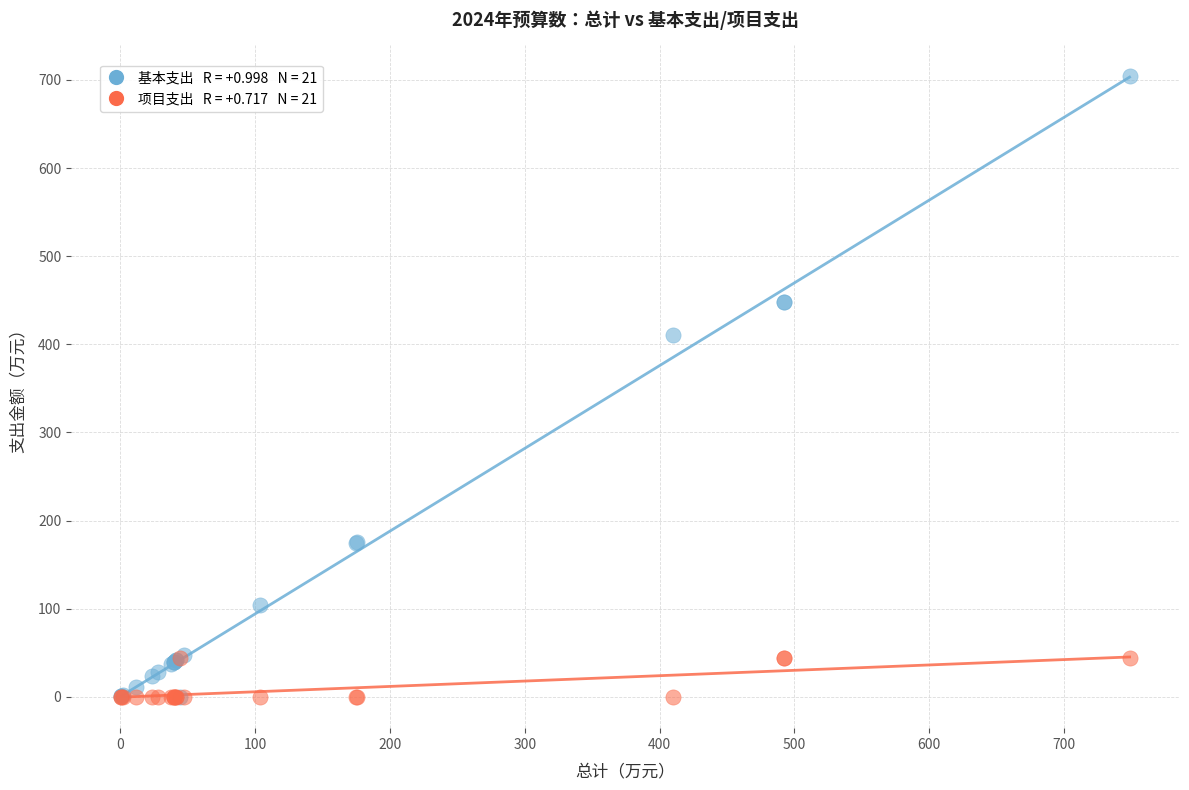

Across all series, what Y value is closest to 352?

410.2